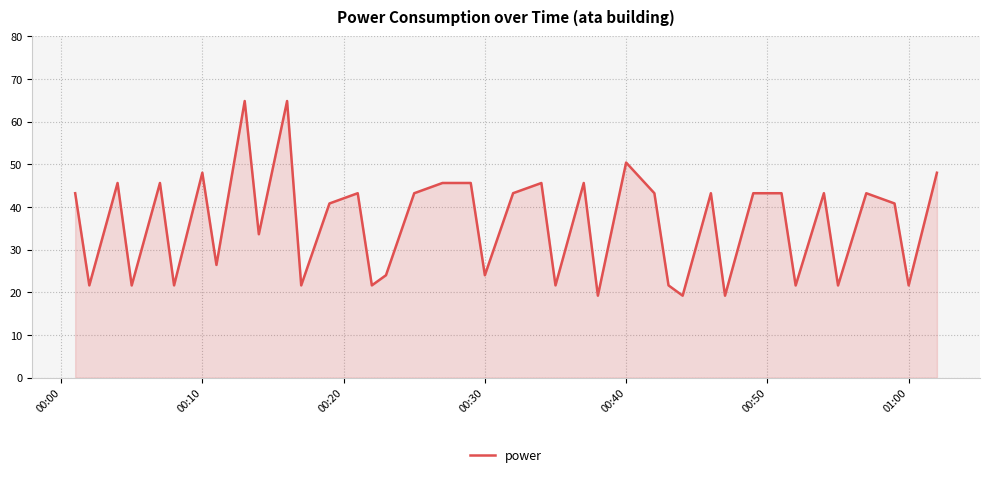

What is the maximum value shown in the chart?

64.8